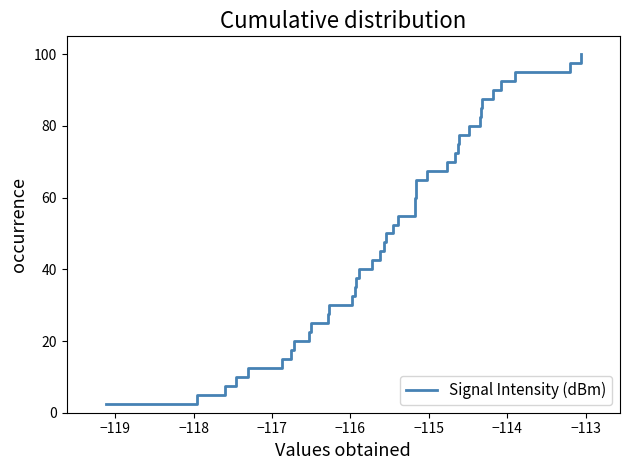

What is the difference between the maximum and minimum values?

97.5